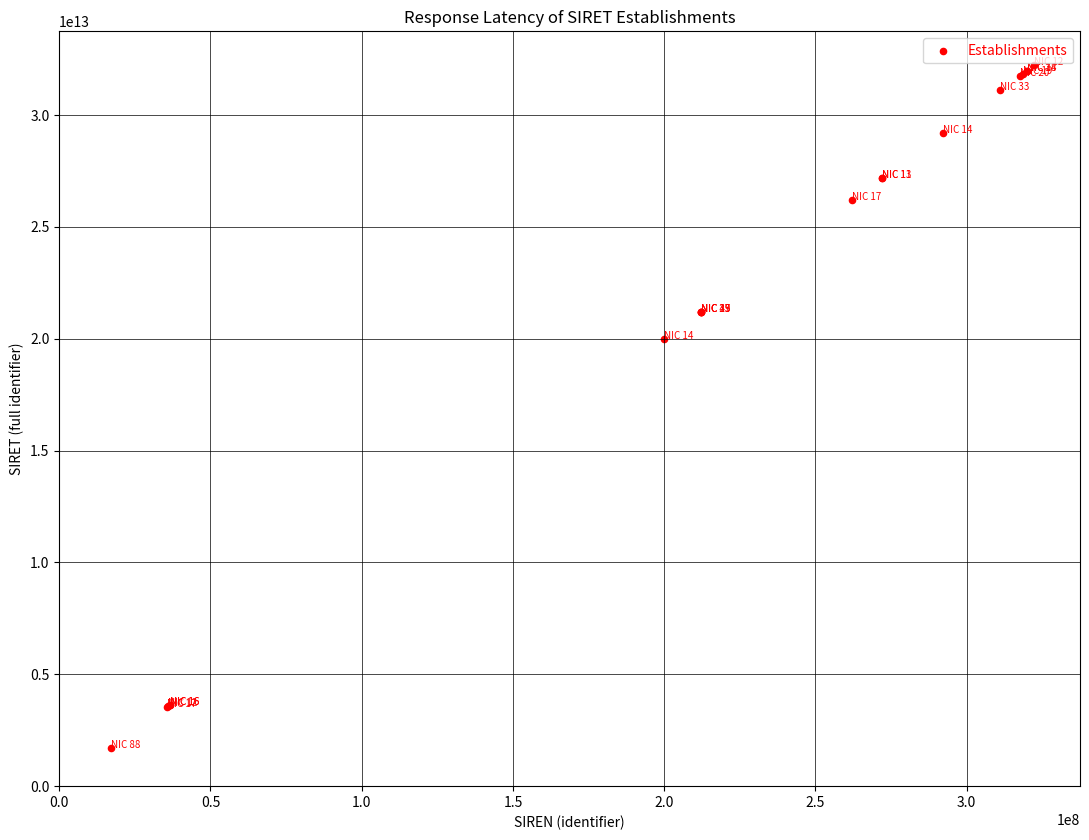

What Y value in the scatter plot is closest to 16973193950050?

20000492700014